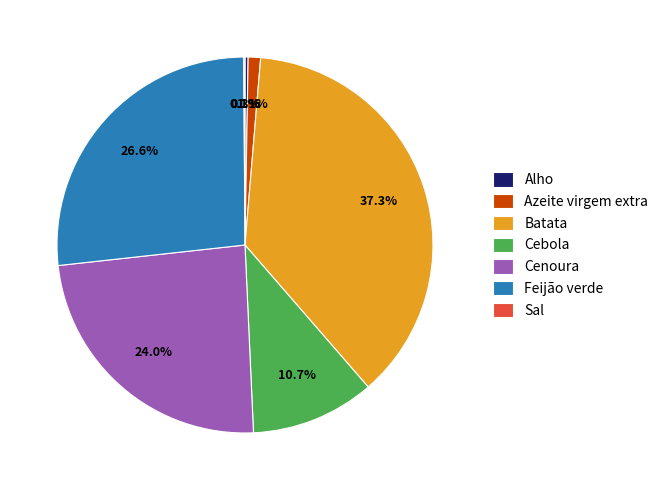

Is the sum of Azeite virgem extra and Cenoura greater than half?

No